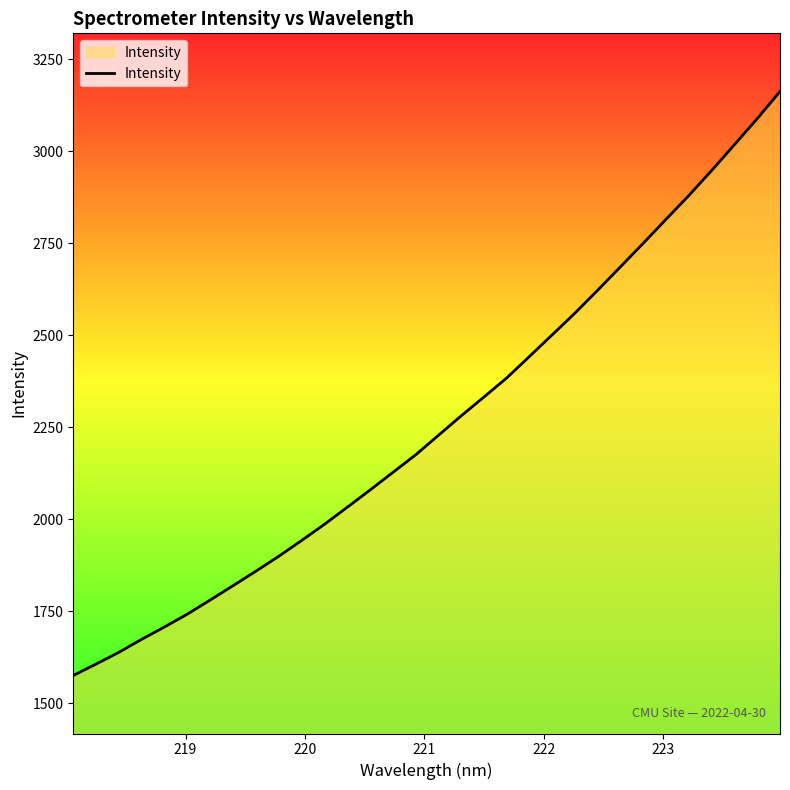

What is the maximum value shown in the chart?

3161.7